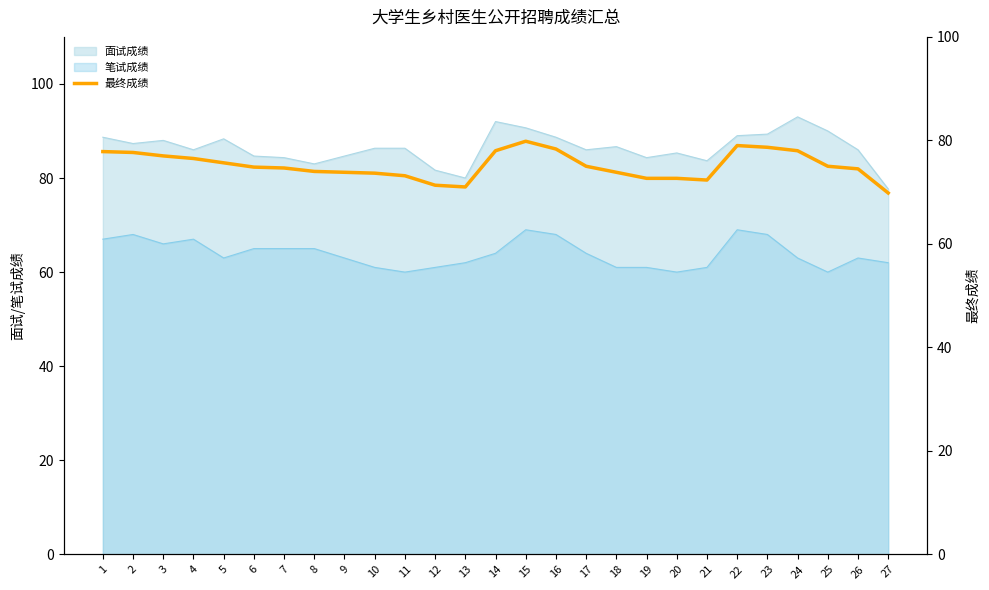

Reading left to right, extract all data points from this chart.

77.8	77.7	77.0	76.5	75.7	74.8	74.7	74.0	73.8	73.7	73.2	71.3	71.0	78.0	79.8	78.3	75.0	73.8	72.7	72.7	72.3	79.0	78.7	78.0	75.0	74.5	69.8